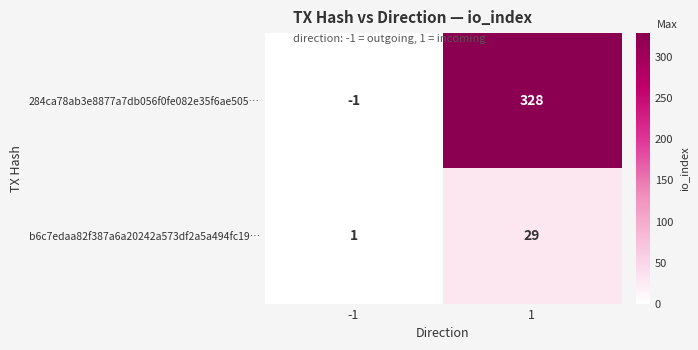

At which category is the sum across all series the highest?

1